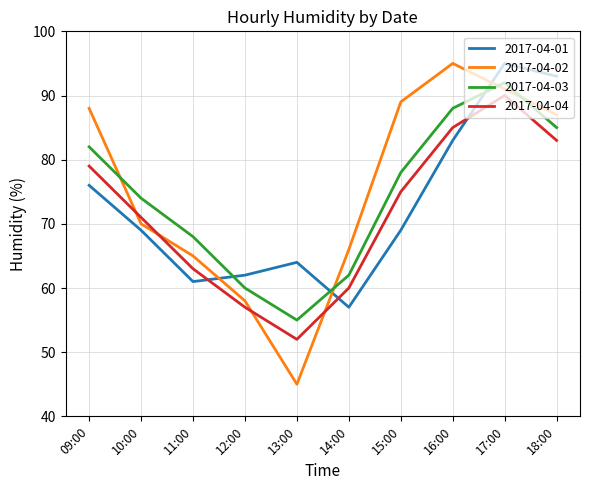

Where is the first local maximum for 2017-04-02?

16:00